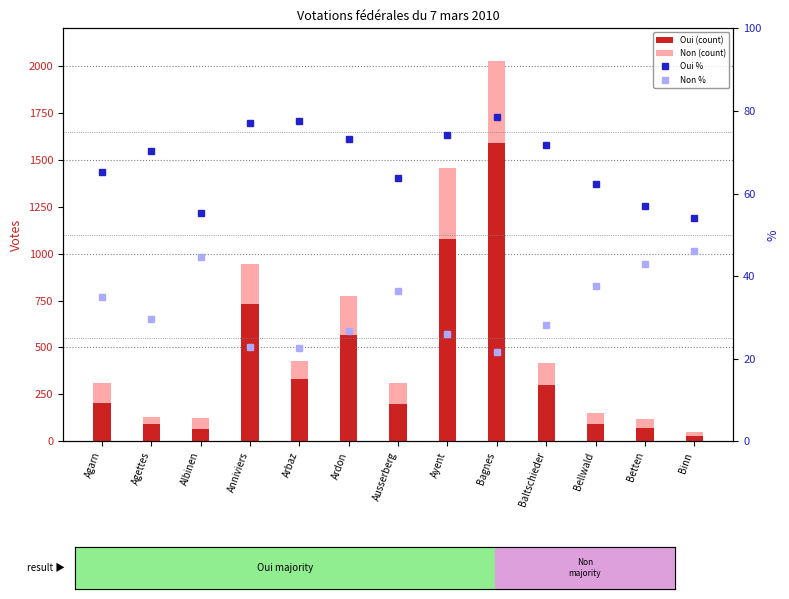

Which series has the widest spread of values?

Oui (count)